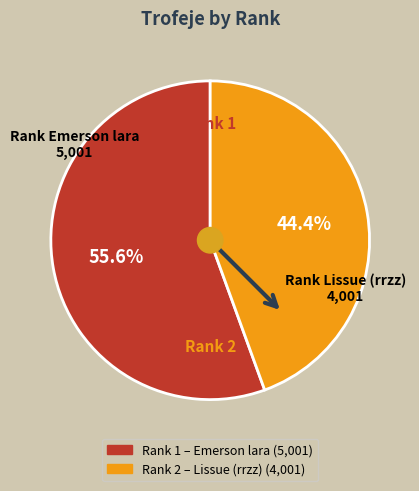

Does any single category account for the majority?

Yes